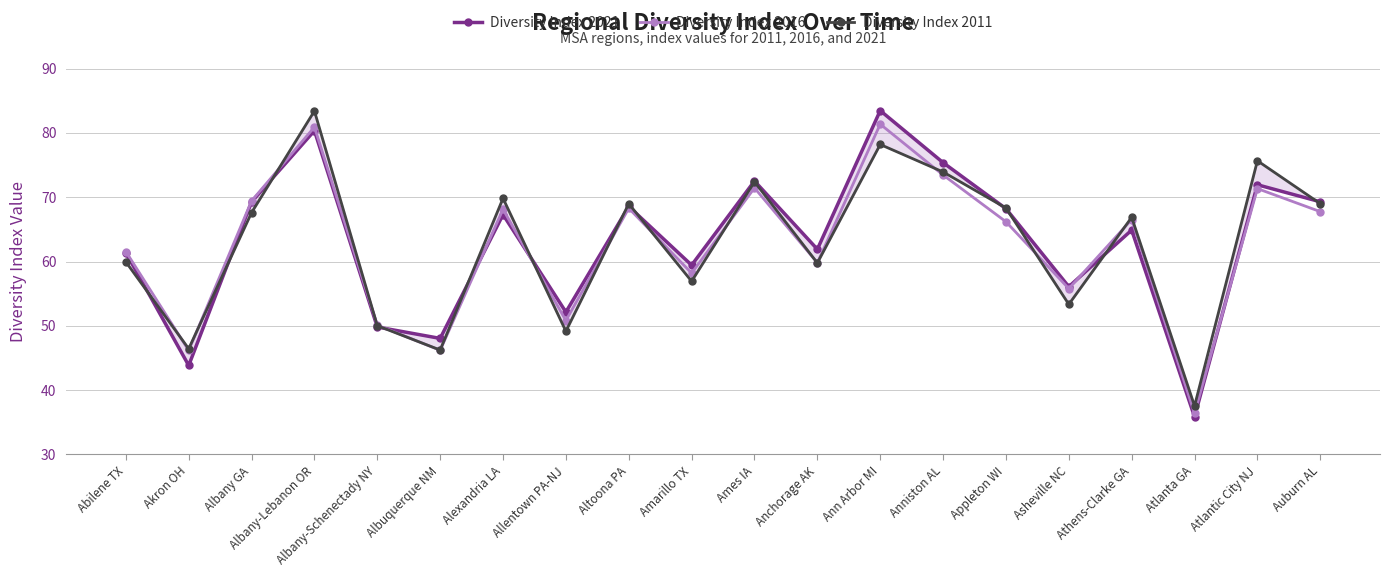

What is the sum of the Diversity Index 2016 values at Alexandria LA and Appleton WI?

134.3